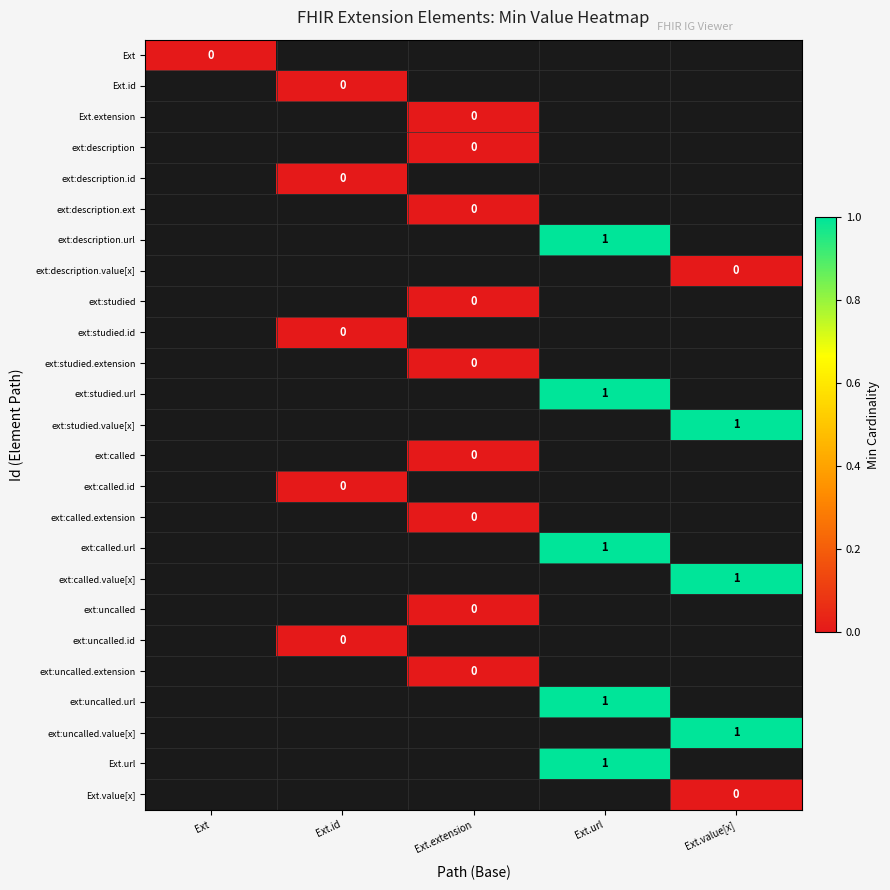

The ext:studied.url series shows 2 at Ext.url. True or false?

False